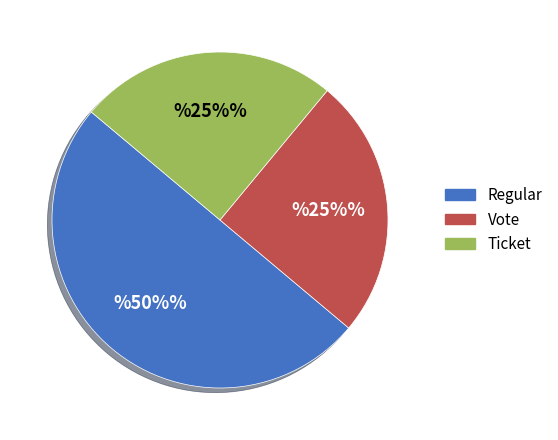

To the nearest percent, what is the average slice percentage?

33%